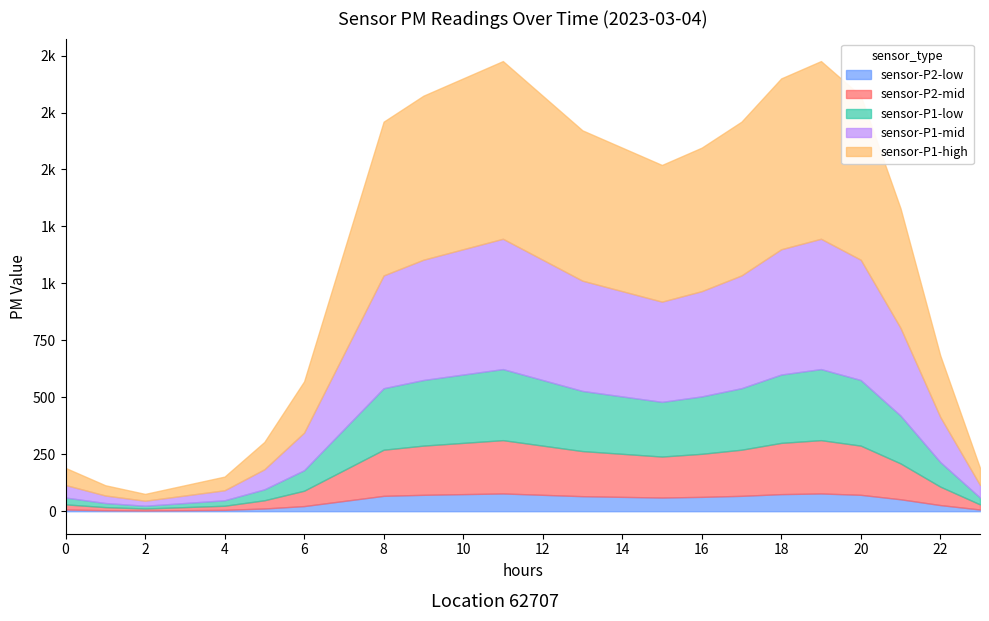

Is the value of P1 at 19 greater than the value of P2 at 17?

Yes